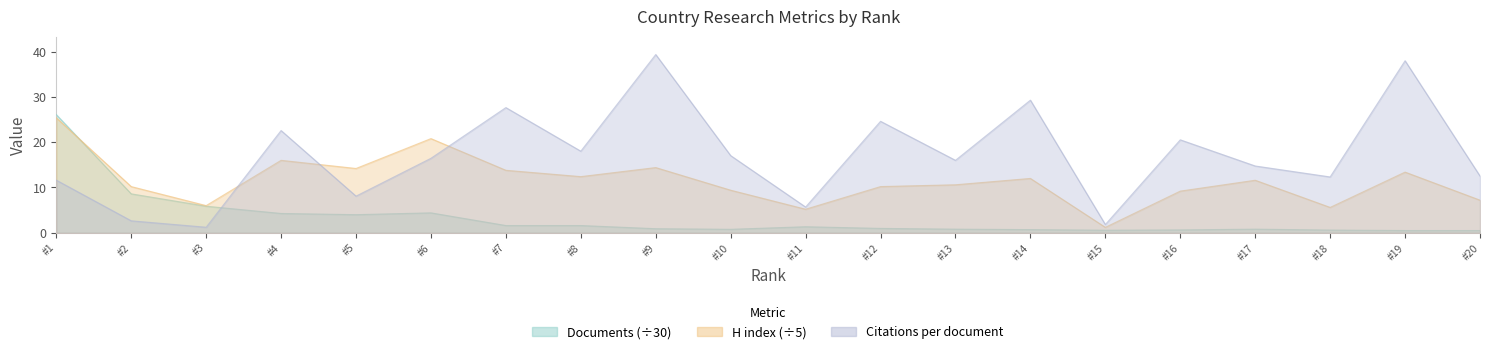

The value of H index at #18 is 7.5. True or false?

False